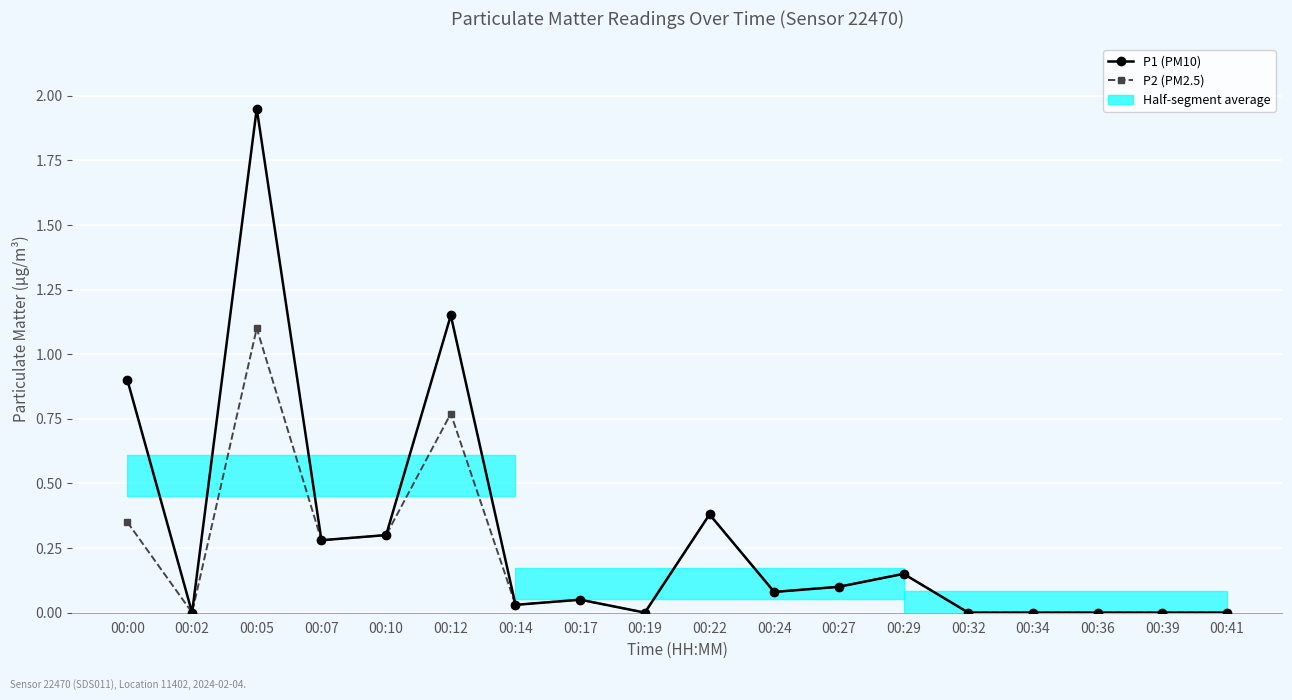

Which series has the largest total across all categories?

P1 (PM10)